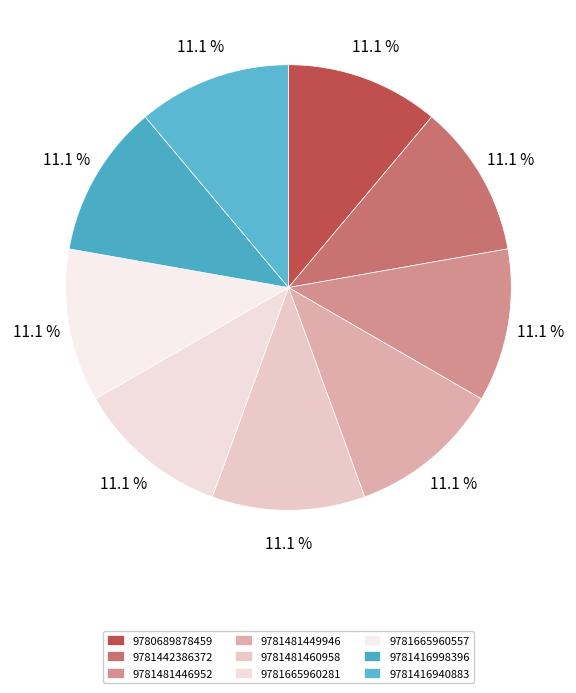

Does 9781481460958 account for over 50% of the chart?

No